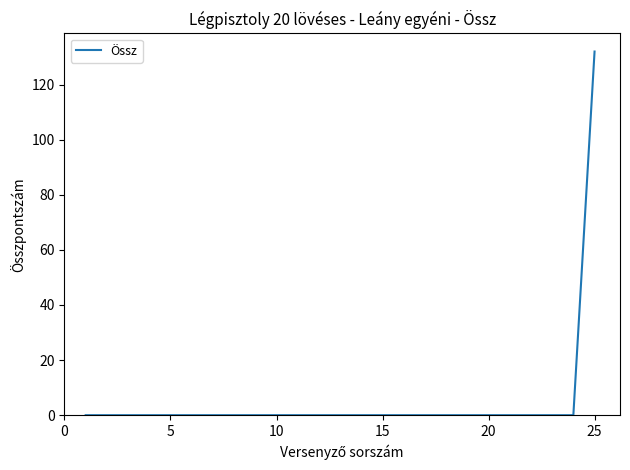

What is the maximum value shown in the chart?

132